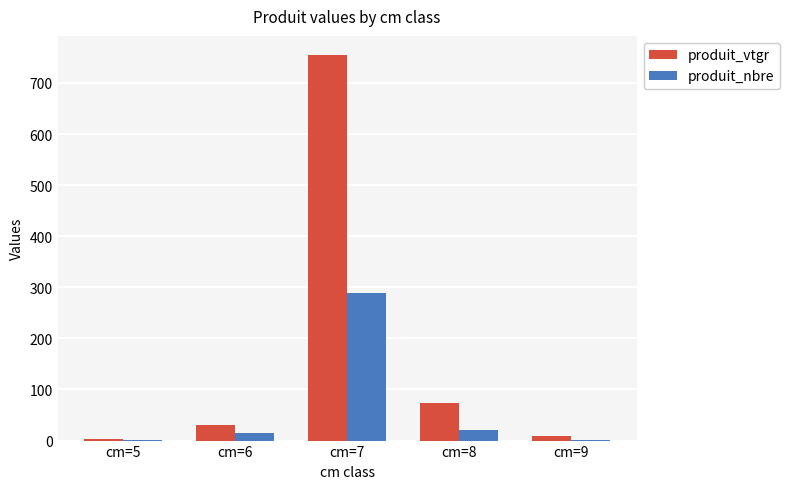

Which series has the largest total across all categories?

produit_vtgr